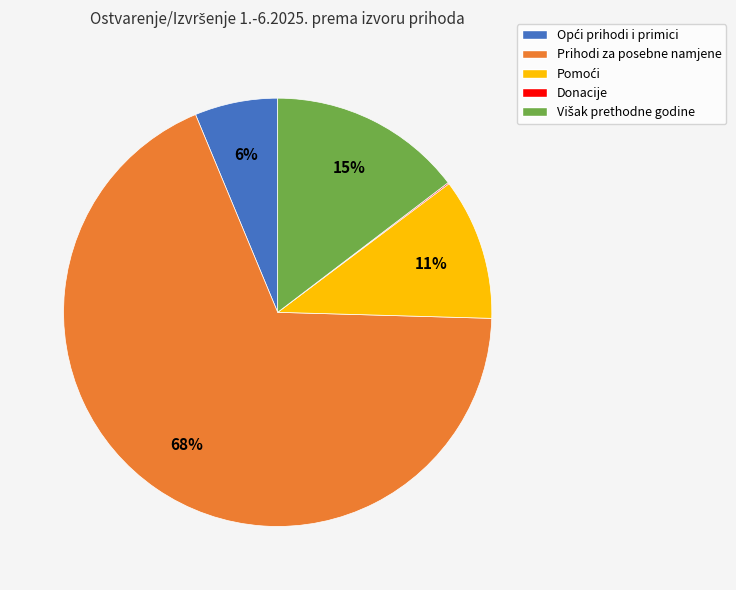

To the nearest percent, what is the average slice percentage?

20%